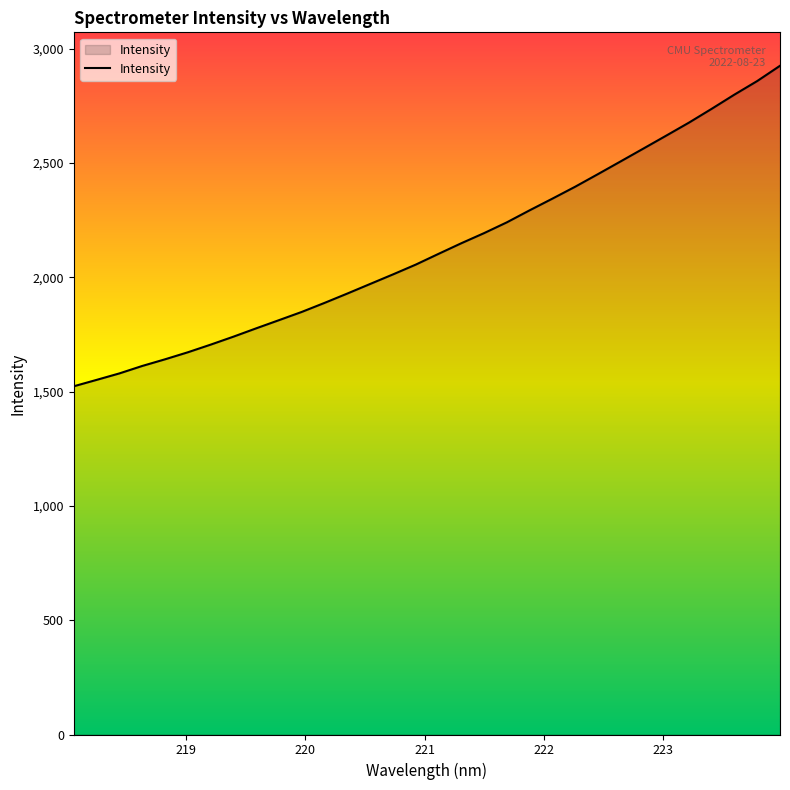

What is the greatest value displayed?

2925.1